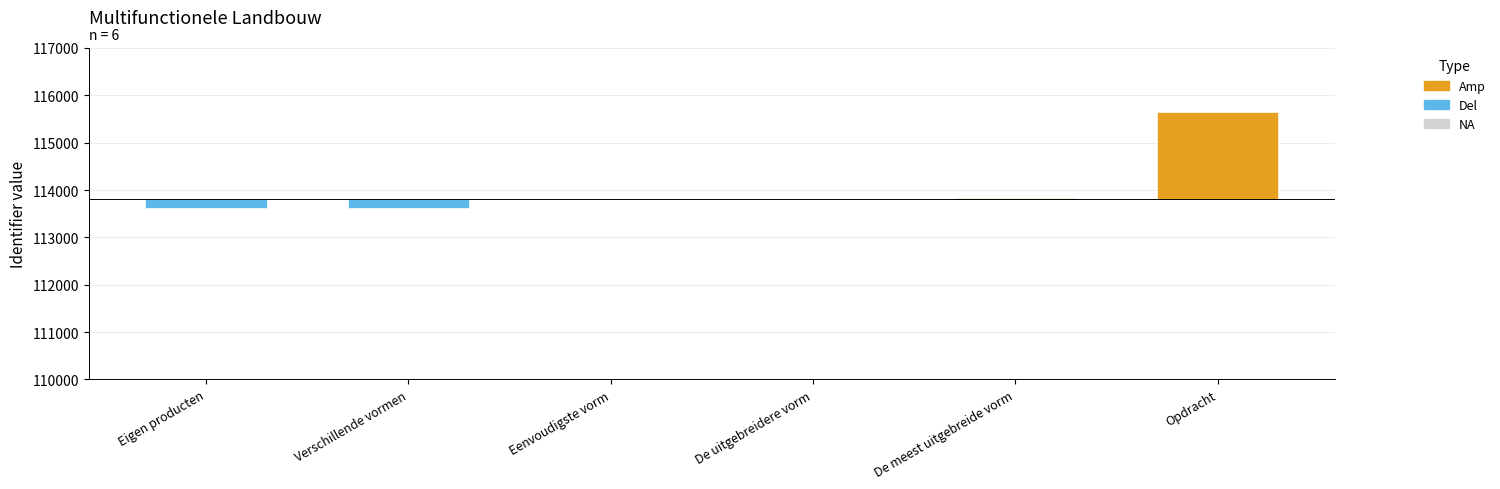

At which category does the chart reach its minimum across all series?

Eigen producten